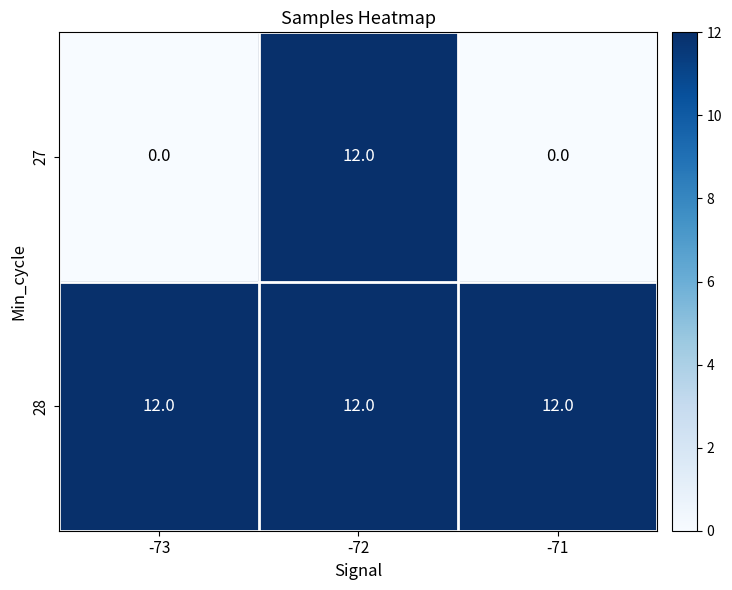

The 28 series shows 20 at -71. True or false?

False